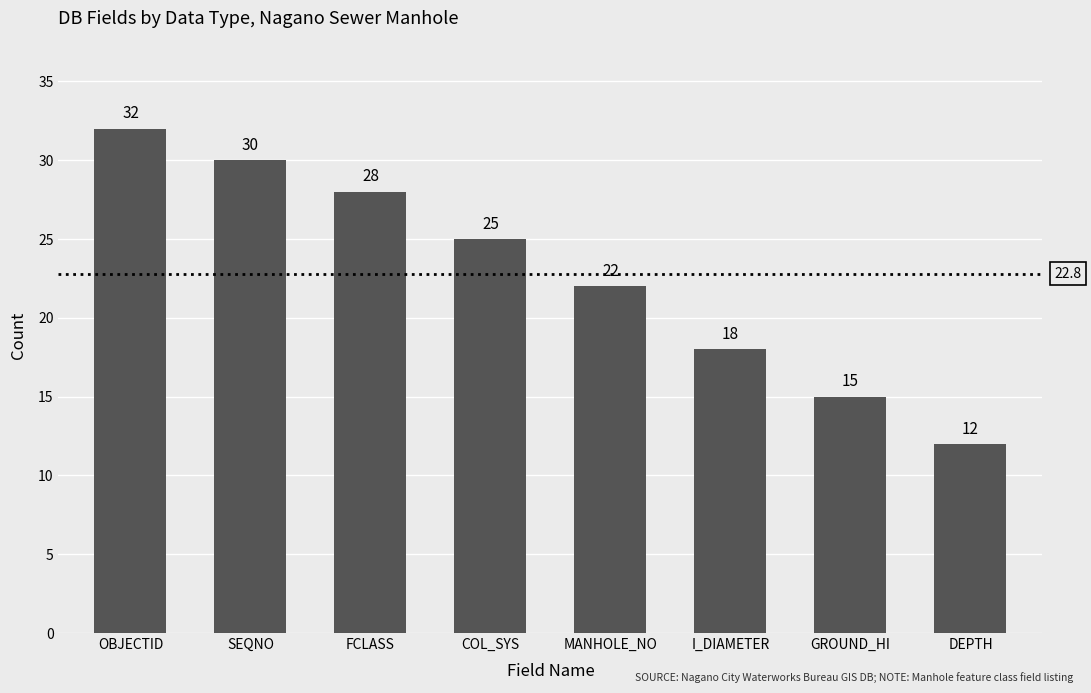

Rank the categories by value from lowest to highest.

DEPTH, GROUND_HI, I_DIAMETER, MANHOLE_NO, COL_SYS, FCLASS, SEQNO, OBJECTID